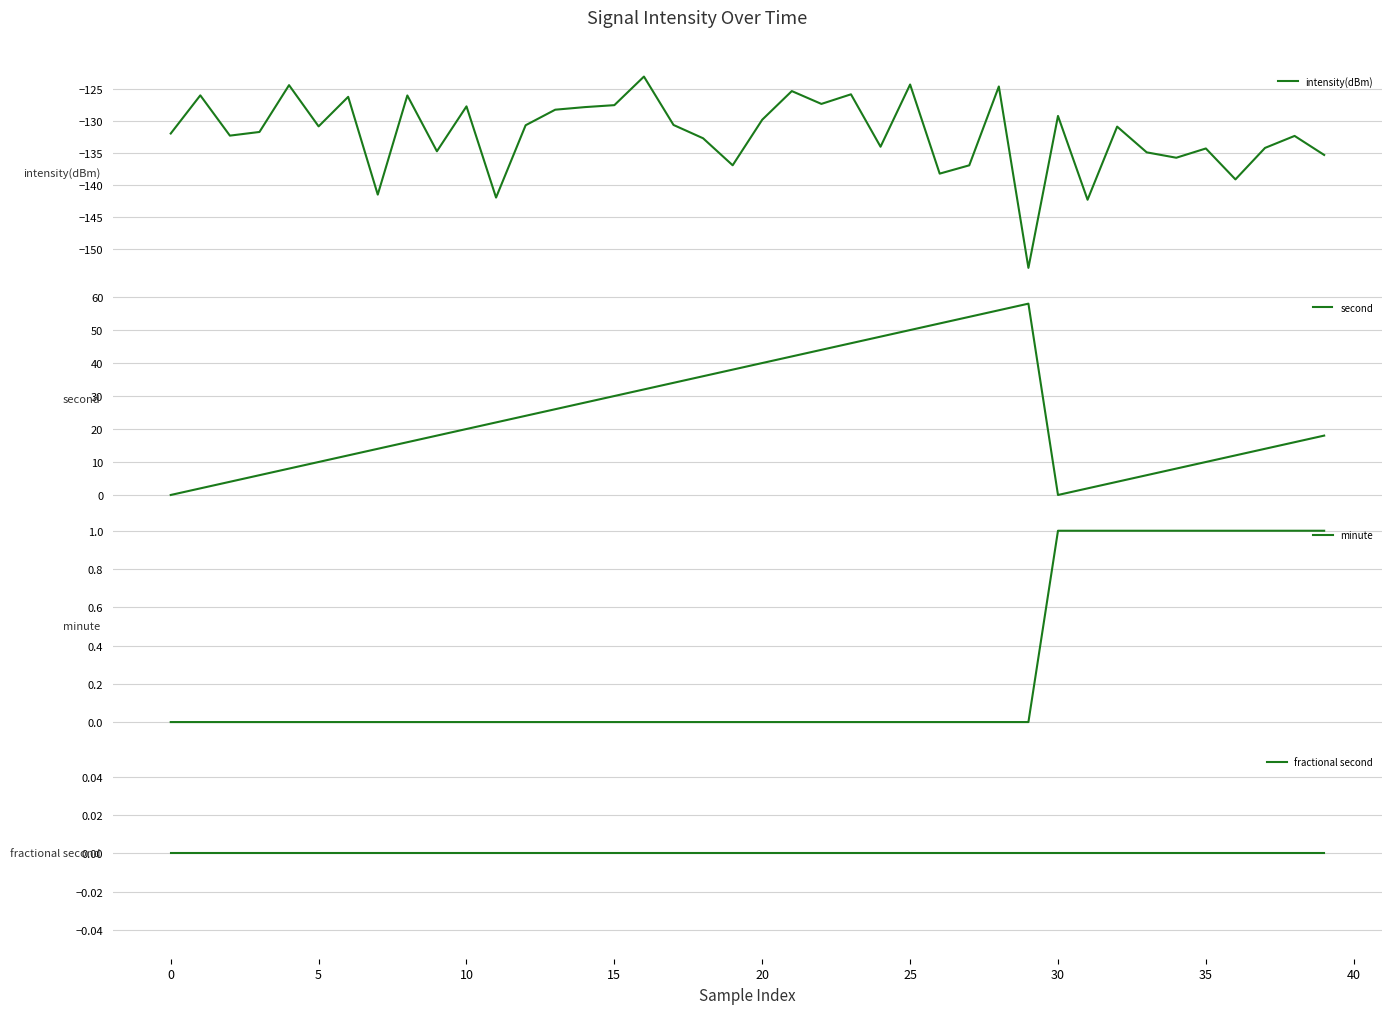

At how many categories does at least one series exceed -121?

40